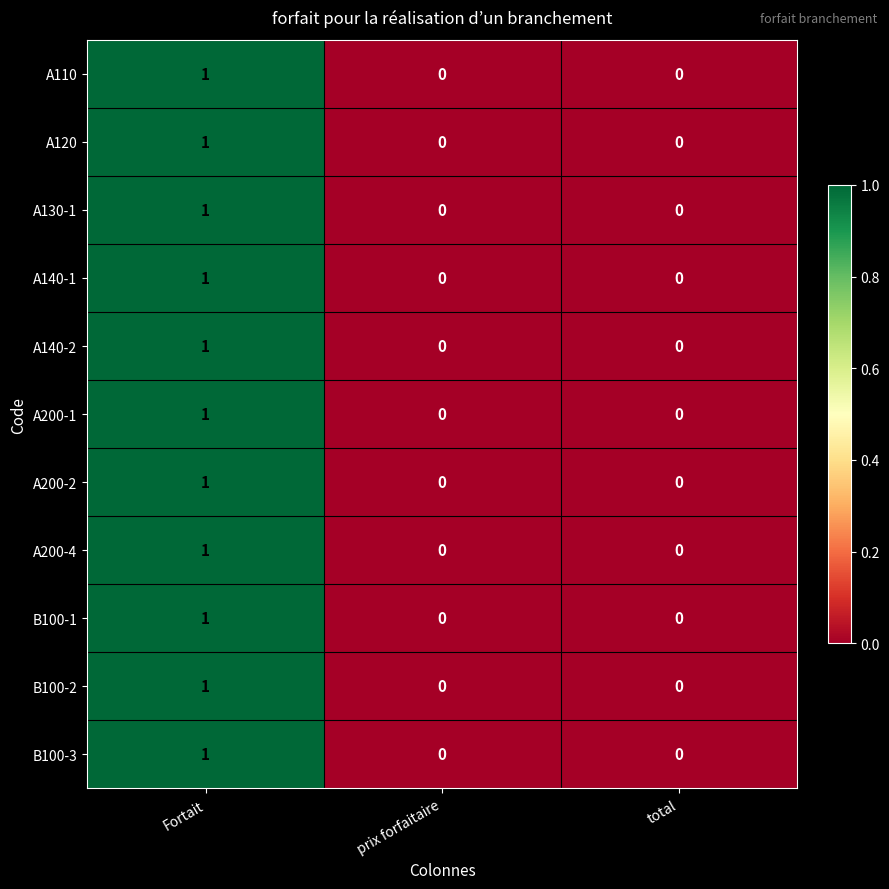

Count the A120 values in the range 0 to 1.

3